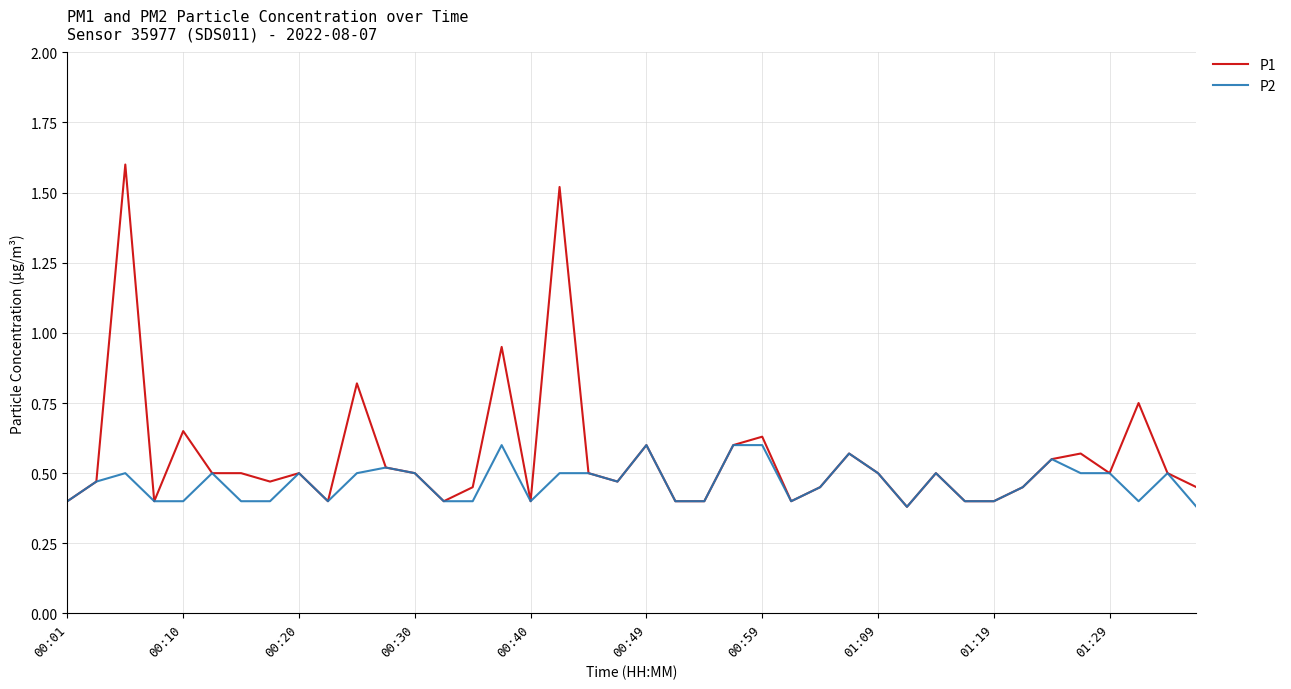

Is this an area chart (filled region under the line)?

No